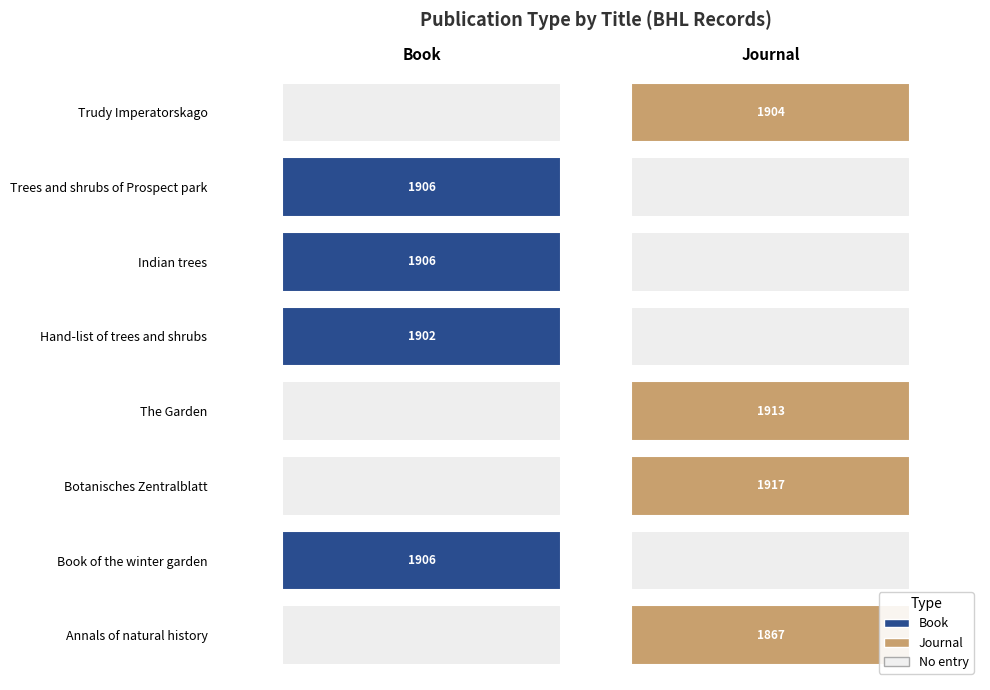

Between The Garden and Trees and shrubs of Prospect park, which is larger?

Trees and shrubs of Prospect park